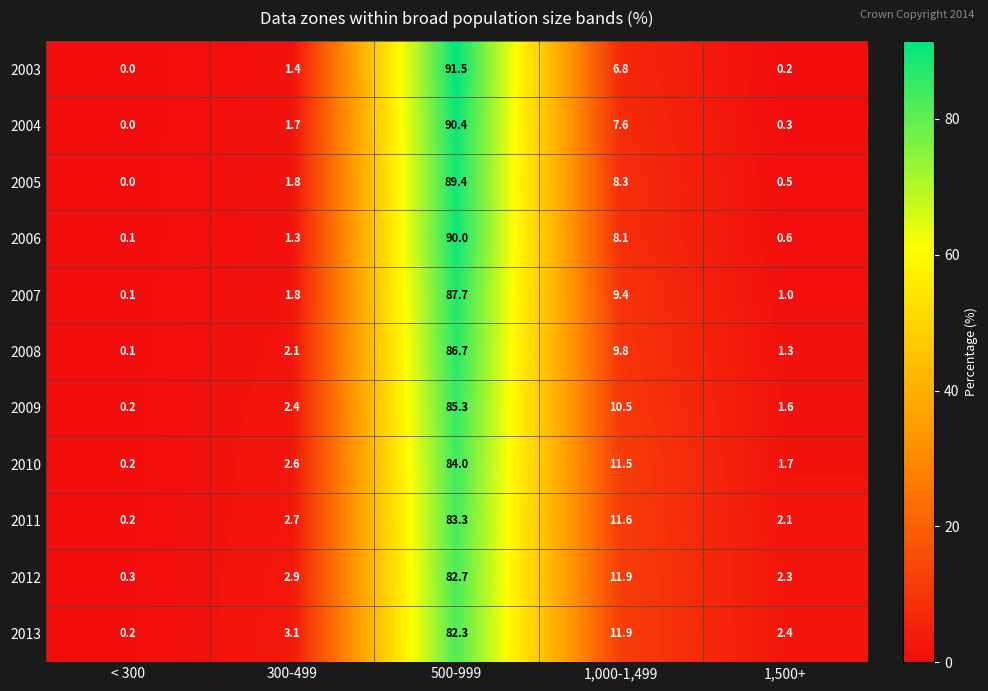

What is the total value across all series at 1,000-1,499?

107.4